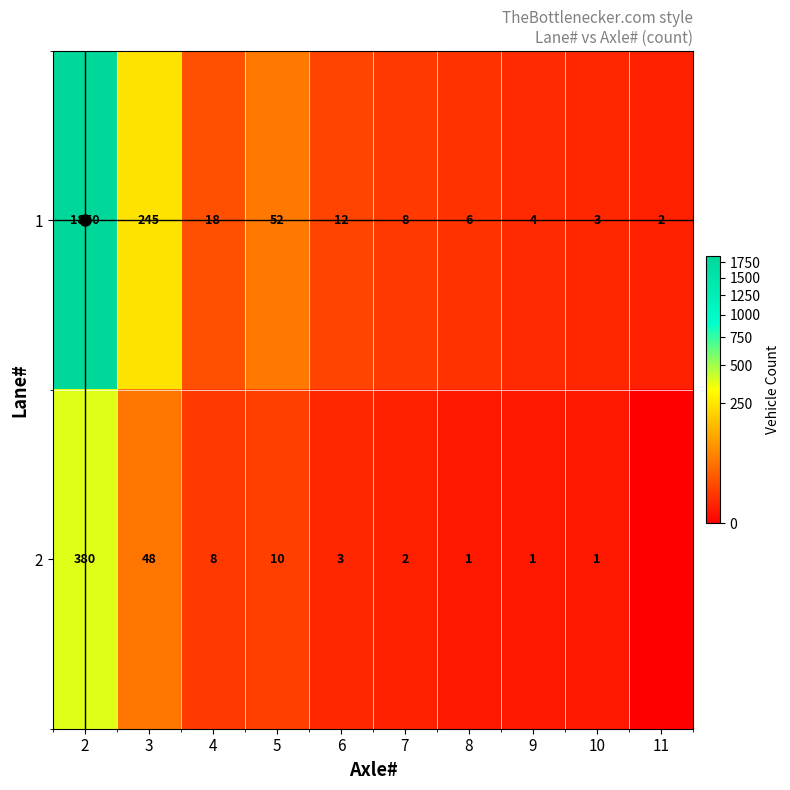

What is the total value across all series at 7?

10